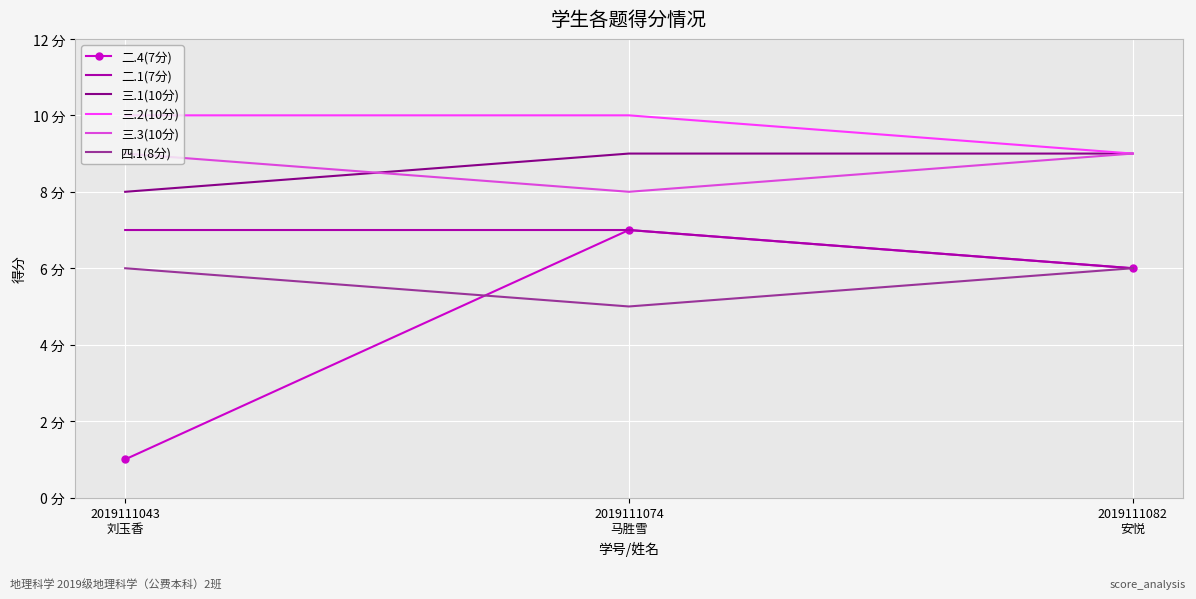

Which series has the widest spread of values?

二.4(7分)